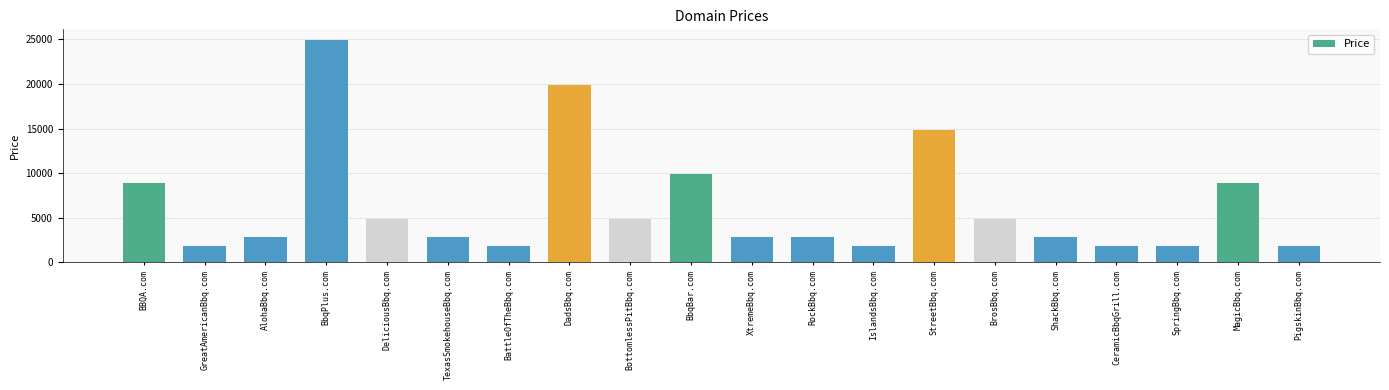

Between GreatAmericanBbq.com and XtremeBbq.com, which is larger?

XtremeBbq.com